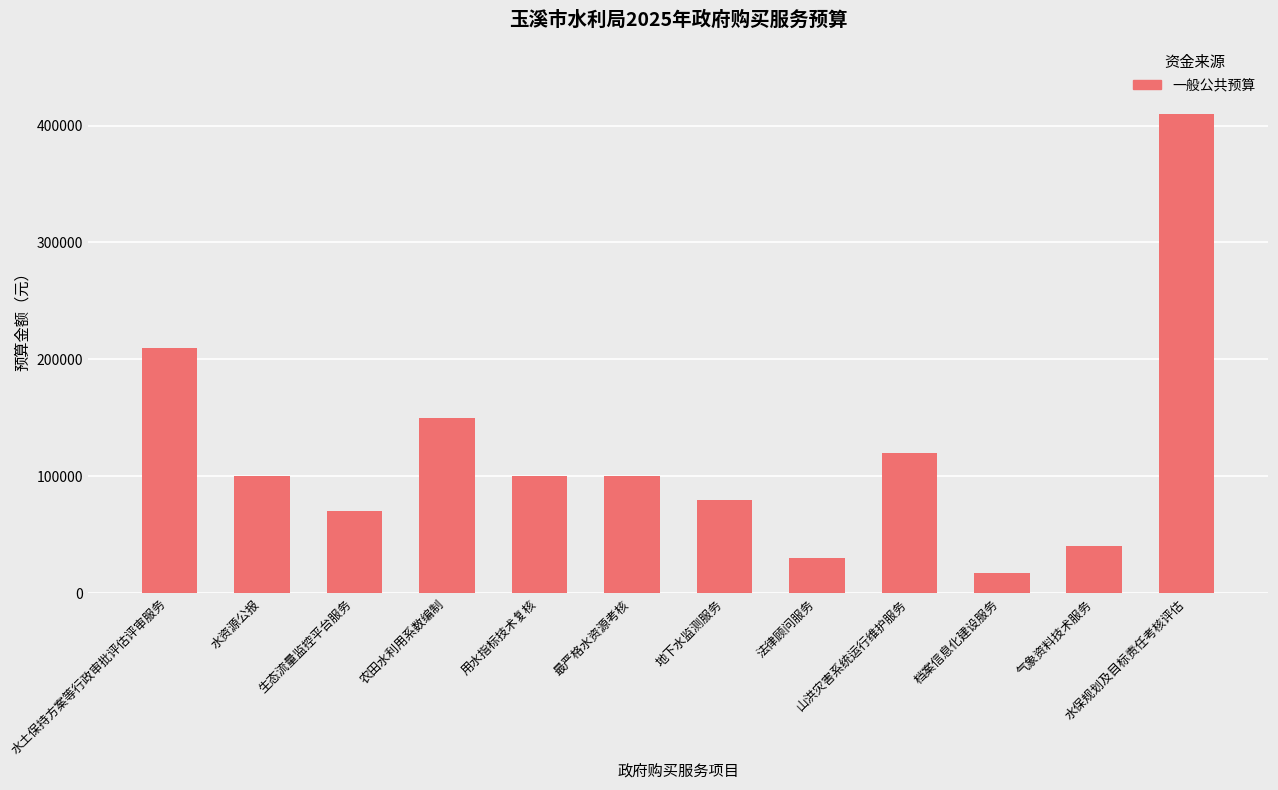

What is the value of the 10th bar from the left?

17000